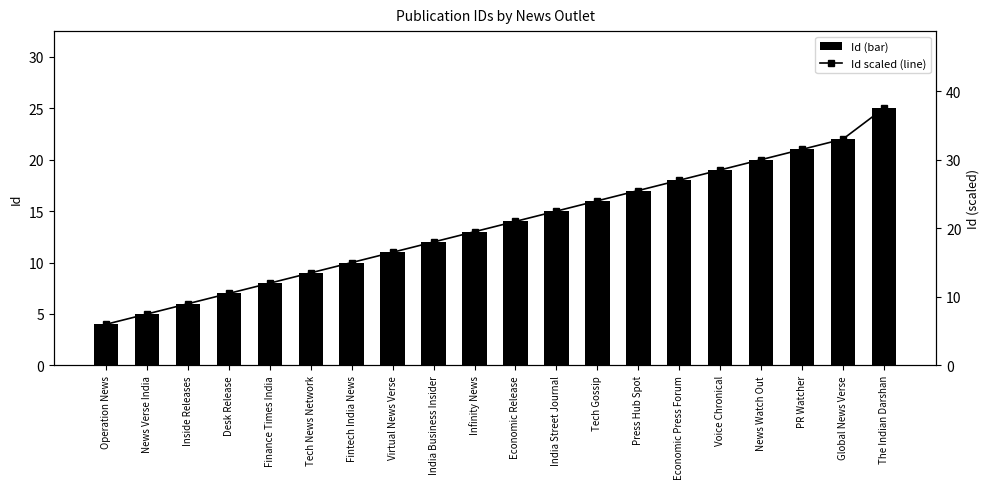

Is the value of Id at Virtual News Verse greater than the value of Id (scaled) at Economic Press Forum?

No